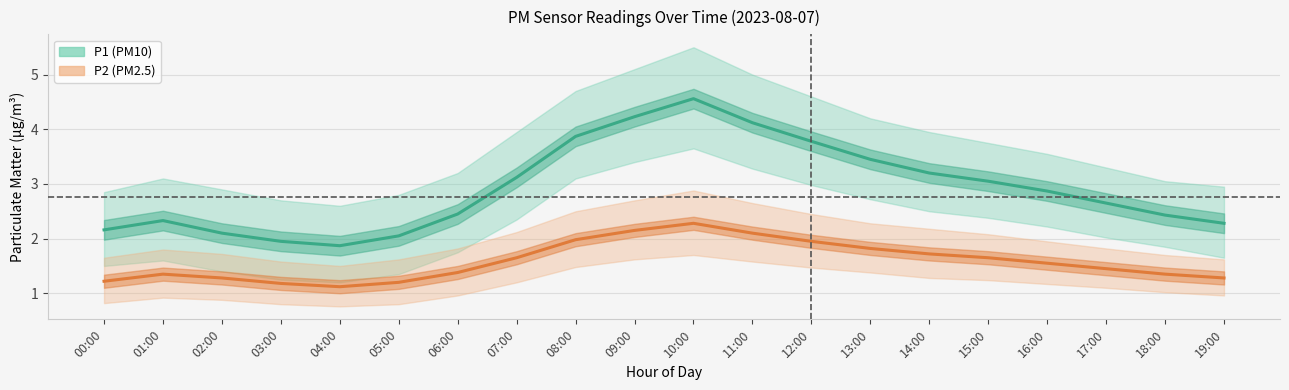

The P1 series shows 3.8 at 12:00. True or false?

True